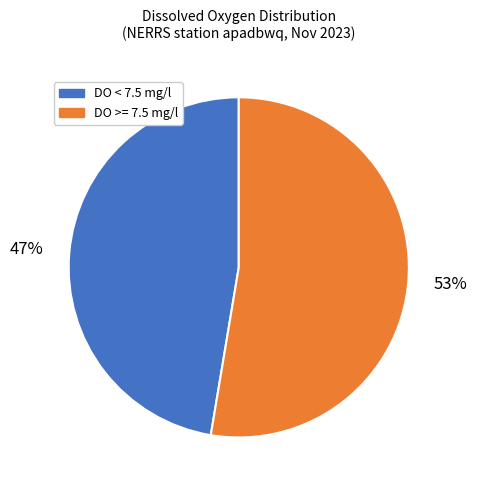

To the nearest percent, what is the average slice percentage?

50%